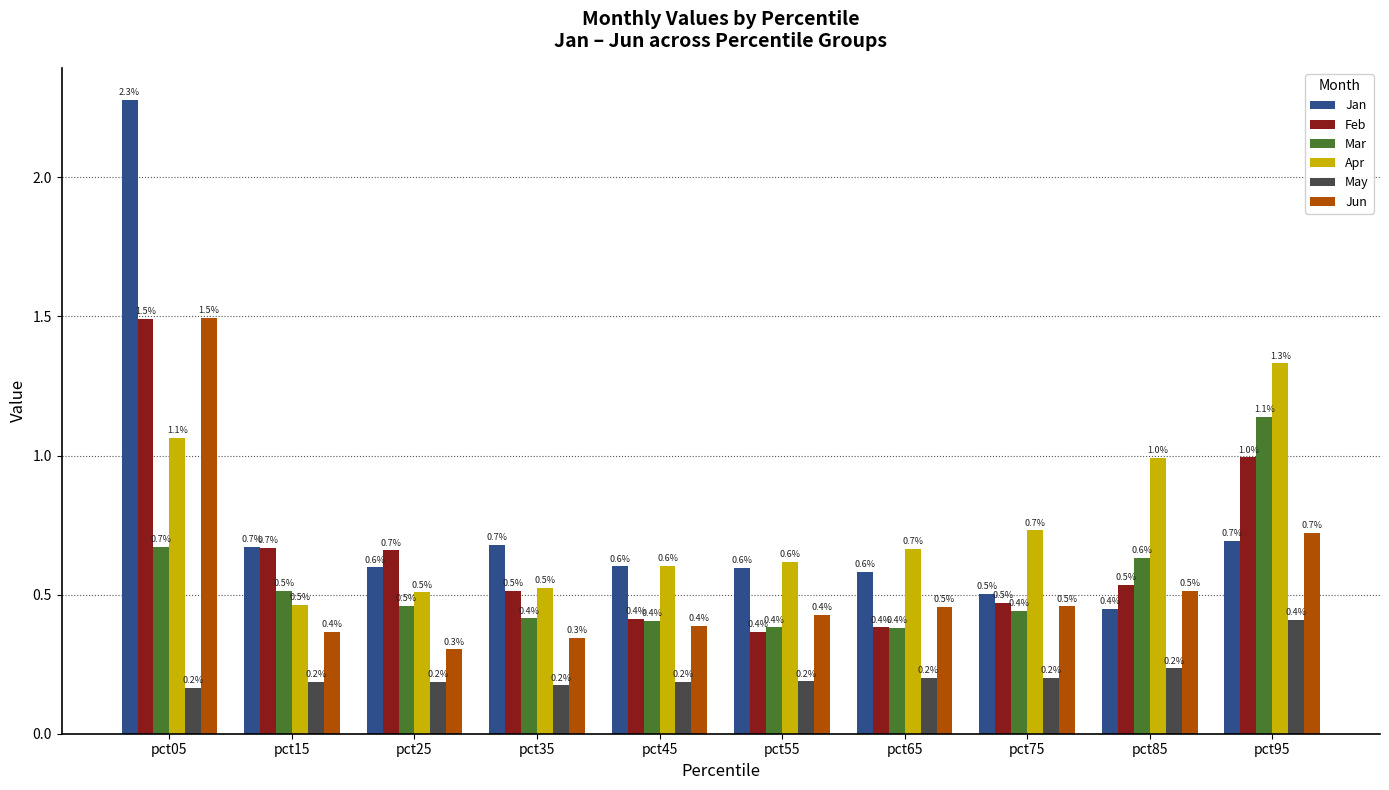

The value of May at pct65 is 0.1. True or false?

False